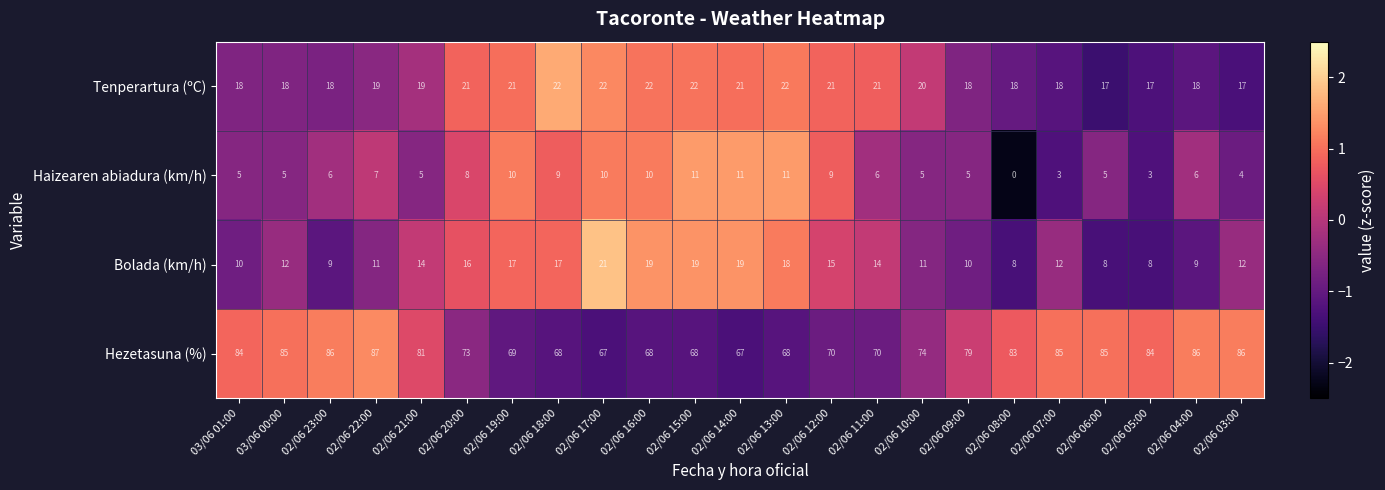

What value does the Tenperartura (ºC) series have at 02/06 23:00?

18